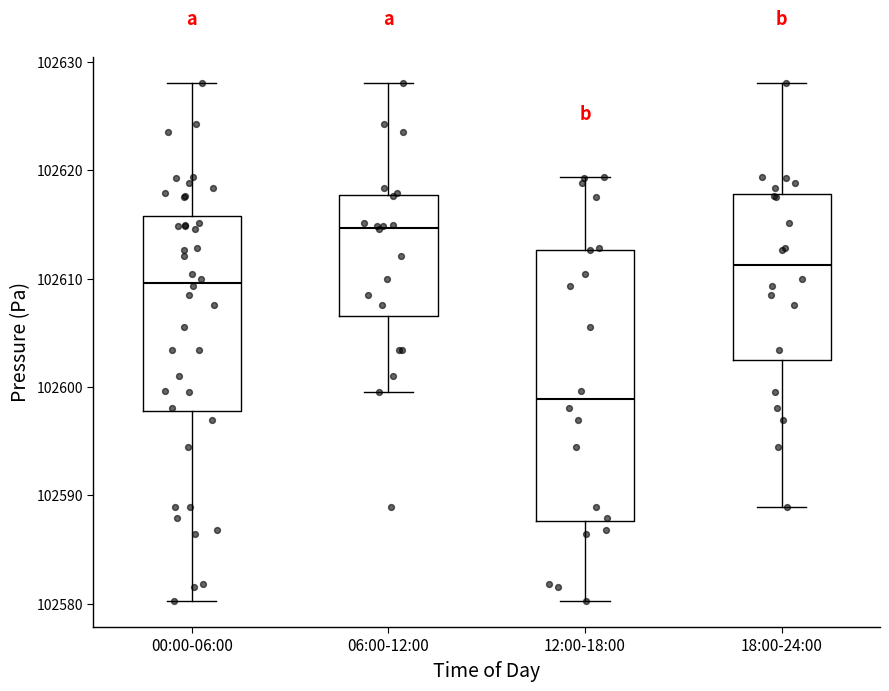

Where is the lower edge of the box for 00:00-06:00 on the y-axis? The values are not printed on the chart, so give them approximately, as read against the axis.

102598